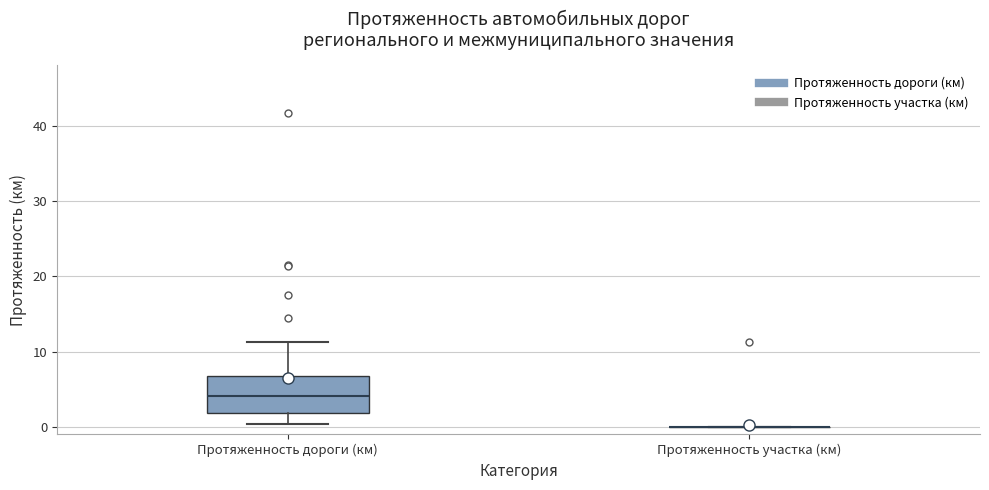

Where does the upper whisker of the box for Протяженность дороги (км) end on the y-axis? The values are not printed on the chart, so give them approximately, as read against the axis.

11